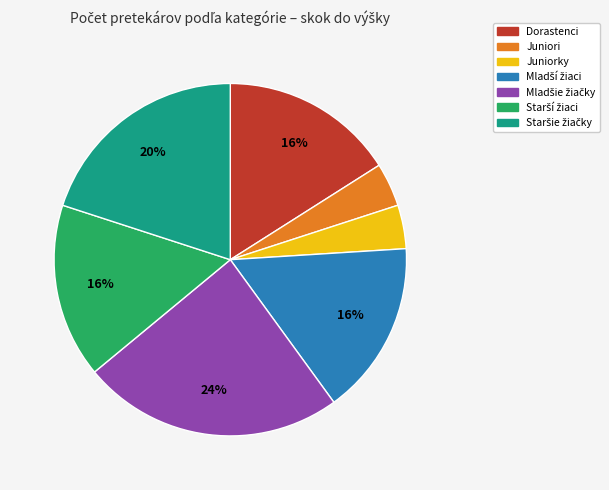

What percentage is the Juniori slice, to the nearest percent?

4%